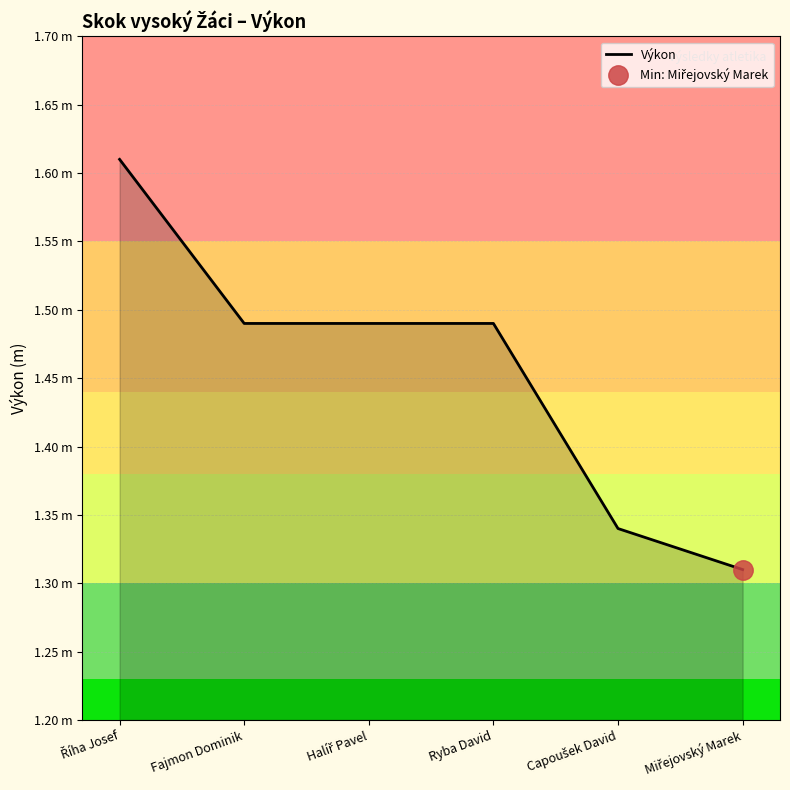

Where is the data nearest to the value 1?

Miřejovský Marek